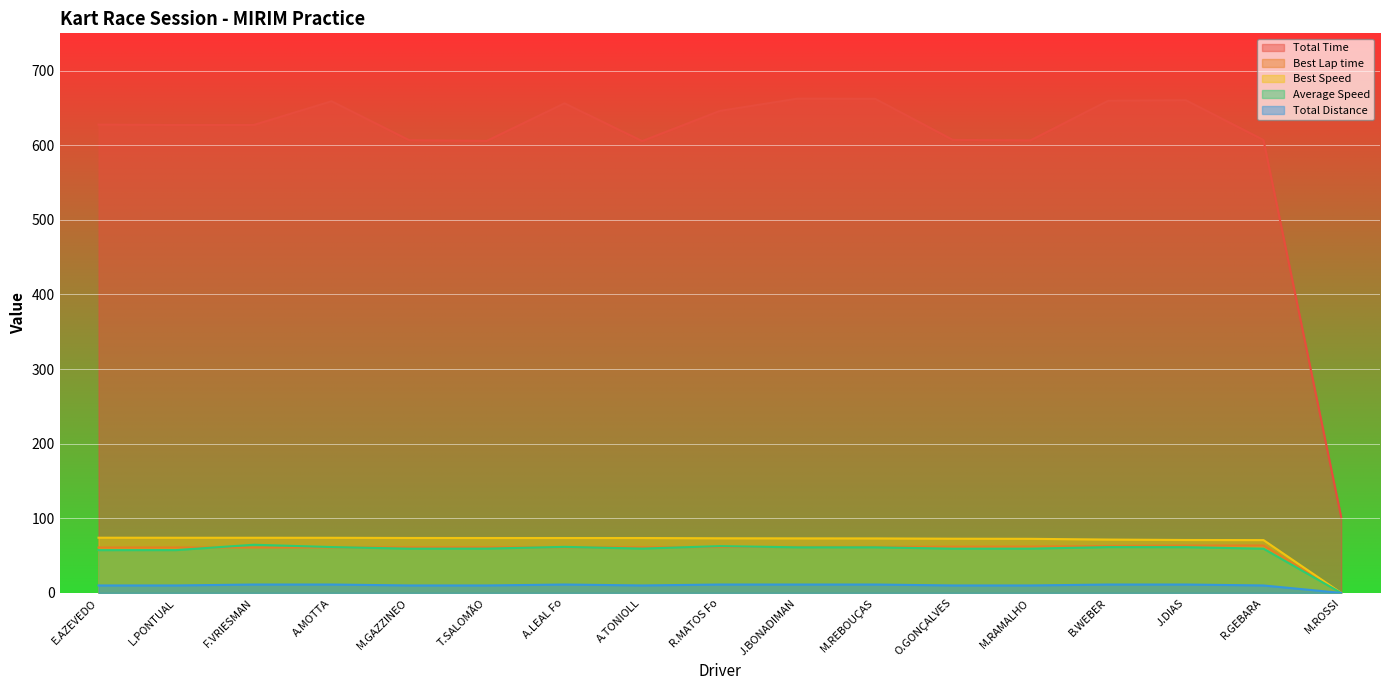

What is the spread (max minus min) of values at B.WEBER?

648.4